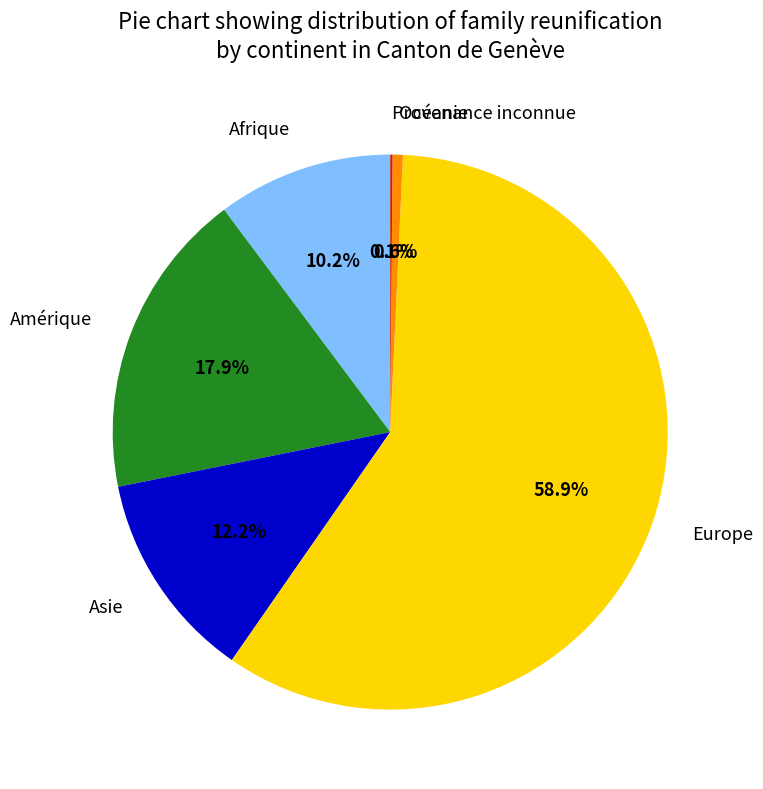

Is the sum of Europe and Afrique greater than half?

Yes